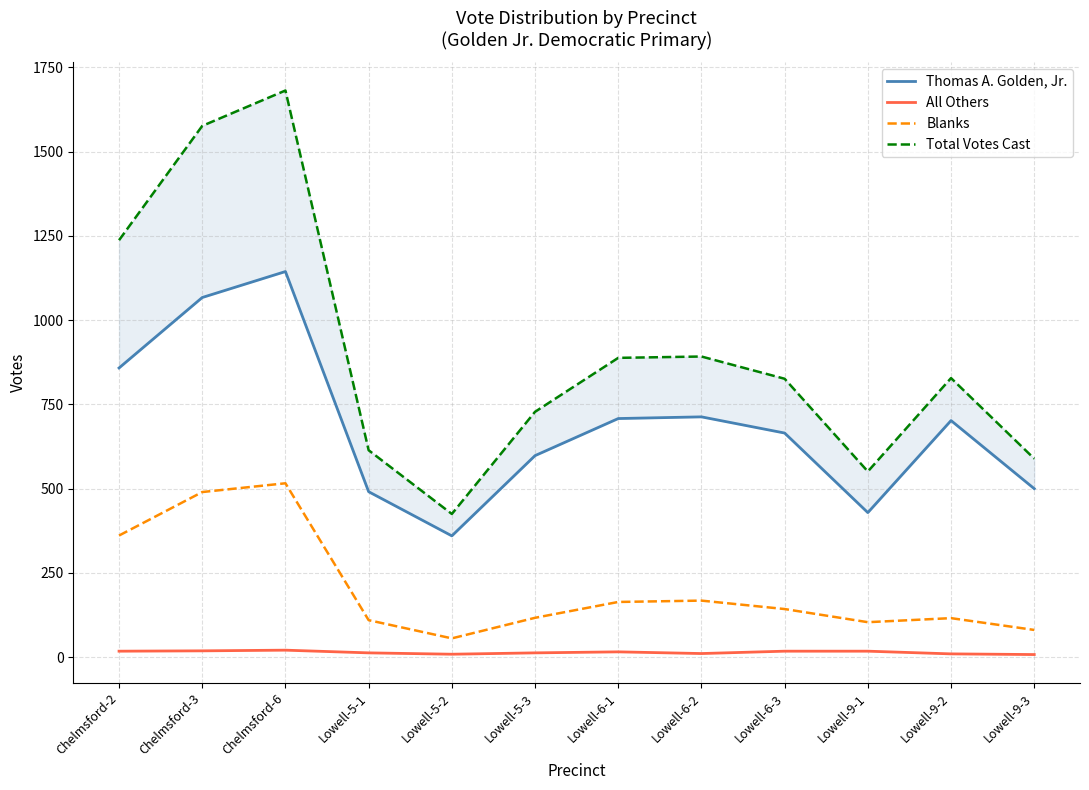

In All Others, how many points are lower than both neighbors (excluding endpoints)?

2